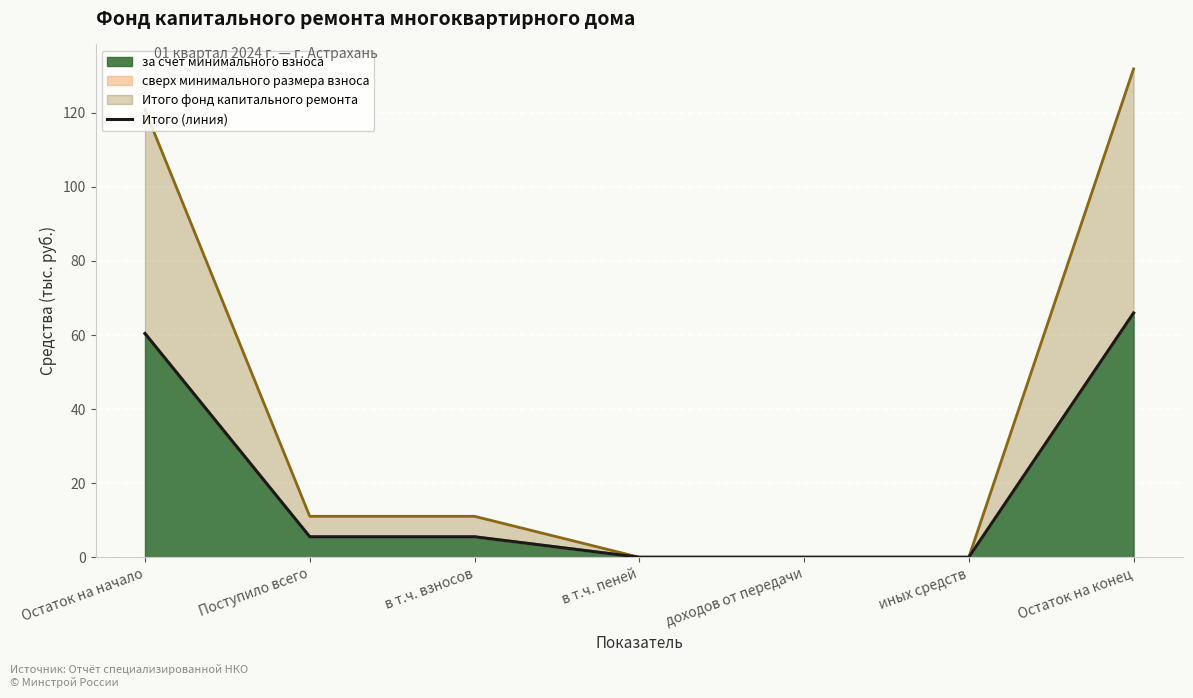

Where does the data first go above 5?

Остаток на начало